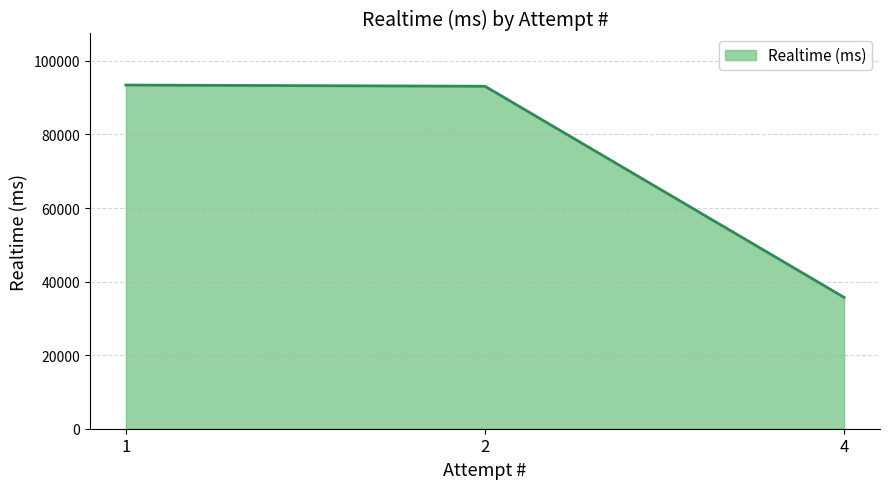

Where is the data nearest to the value 64565?

2